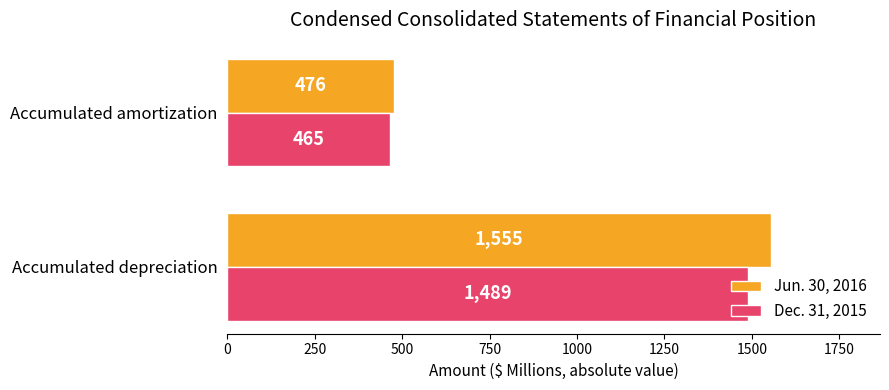

Between Accumulated depreciation and Accumulated amortization, which series saw the biggest shift?

Jun. 30, 2016